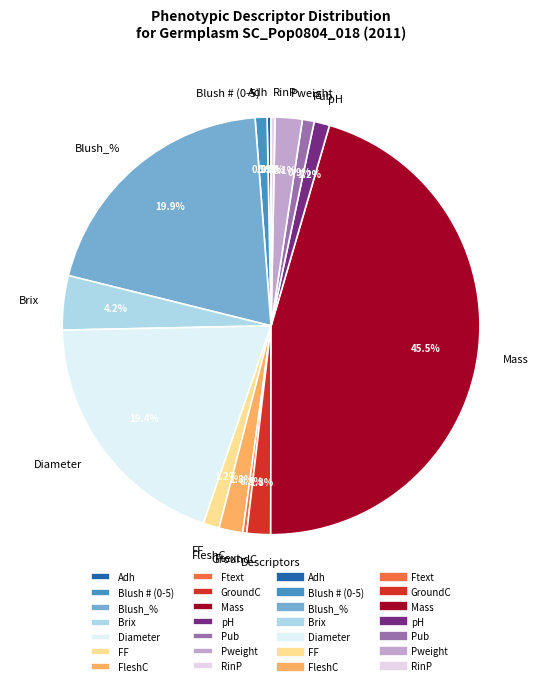

Which slice is the largest?

Mass